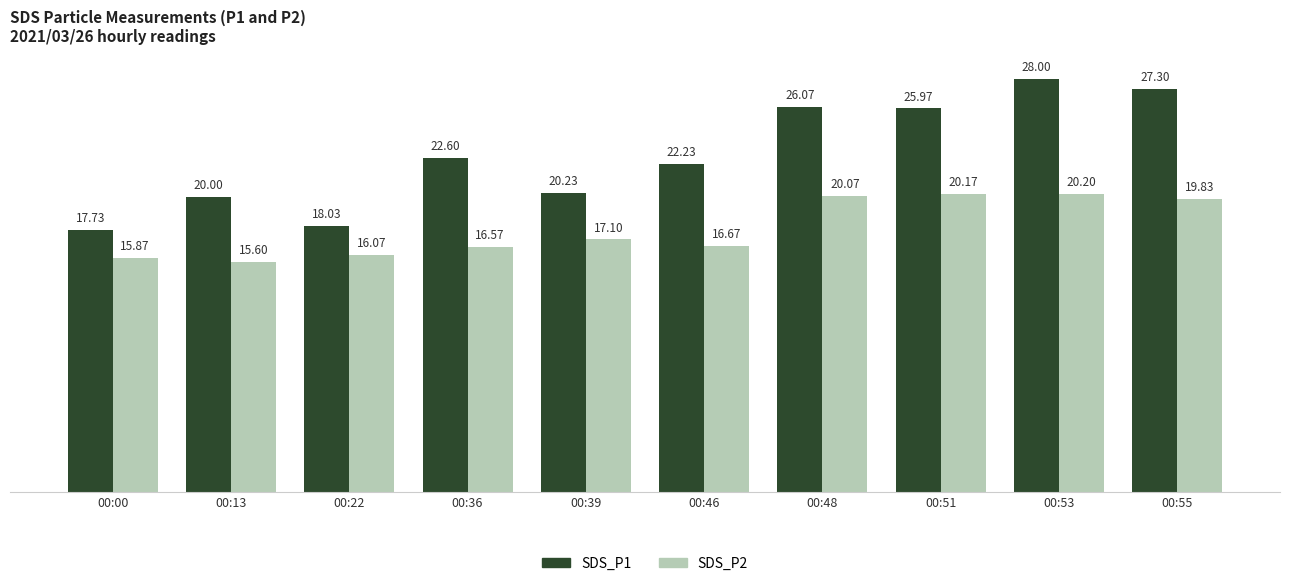

What is the total value across all series at 00:55?

47.1